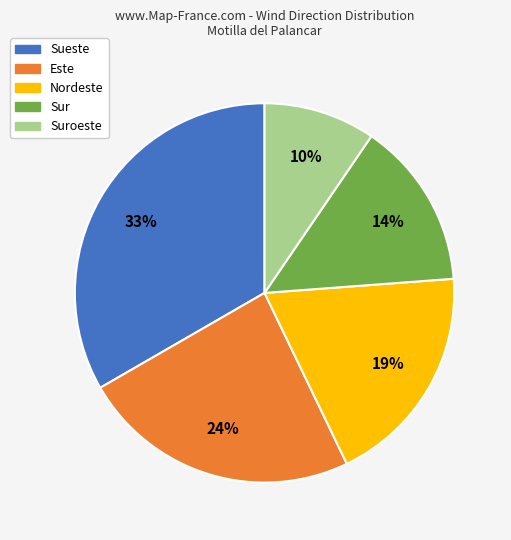

What percentage is the Sueste slice, to the nearest percent?

33%